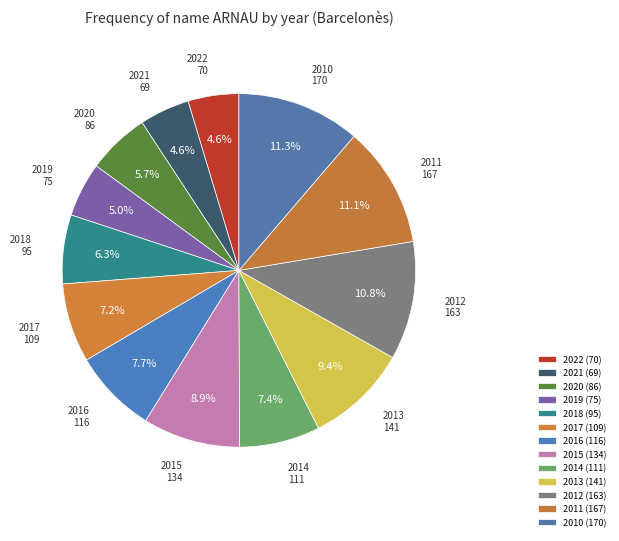

What percentage is NOT represented by 2018?

93.7%